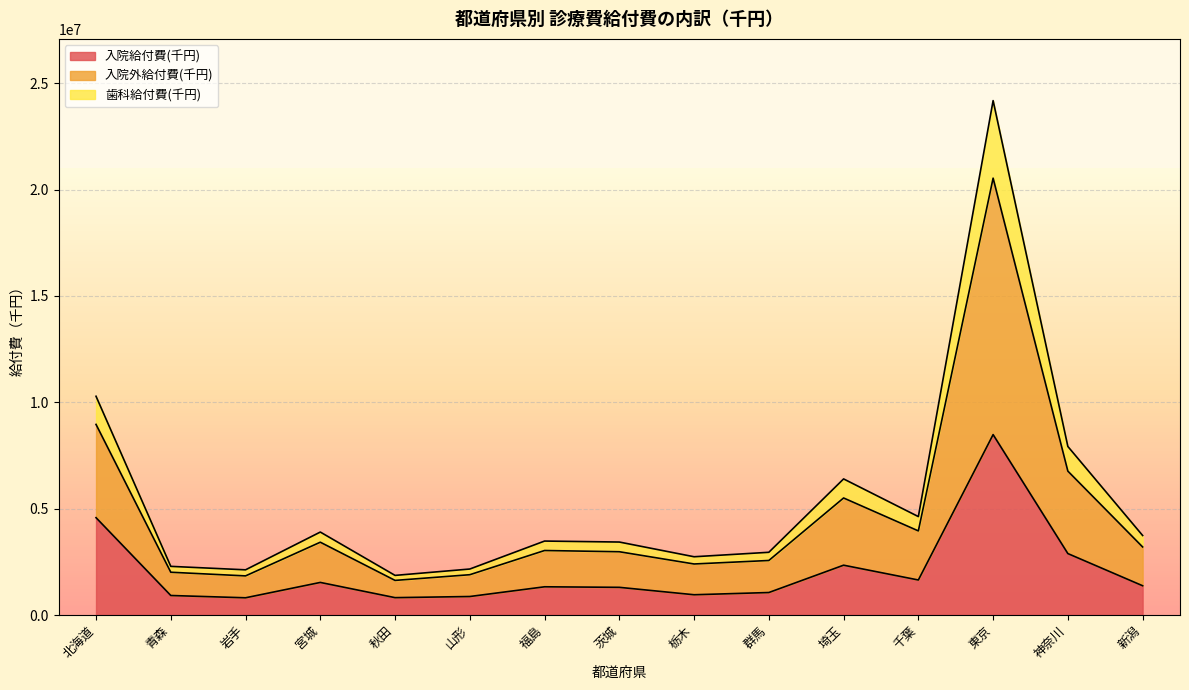

The value of 入院給付費(千円) at 東京 is 14359451.5. True or false?

False